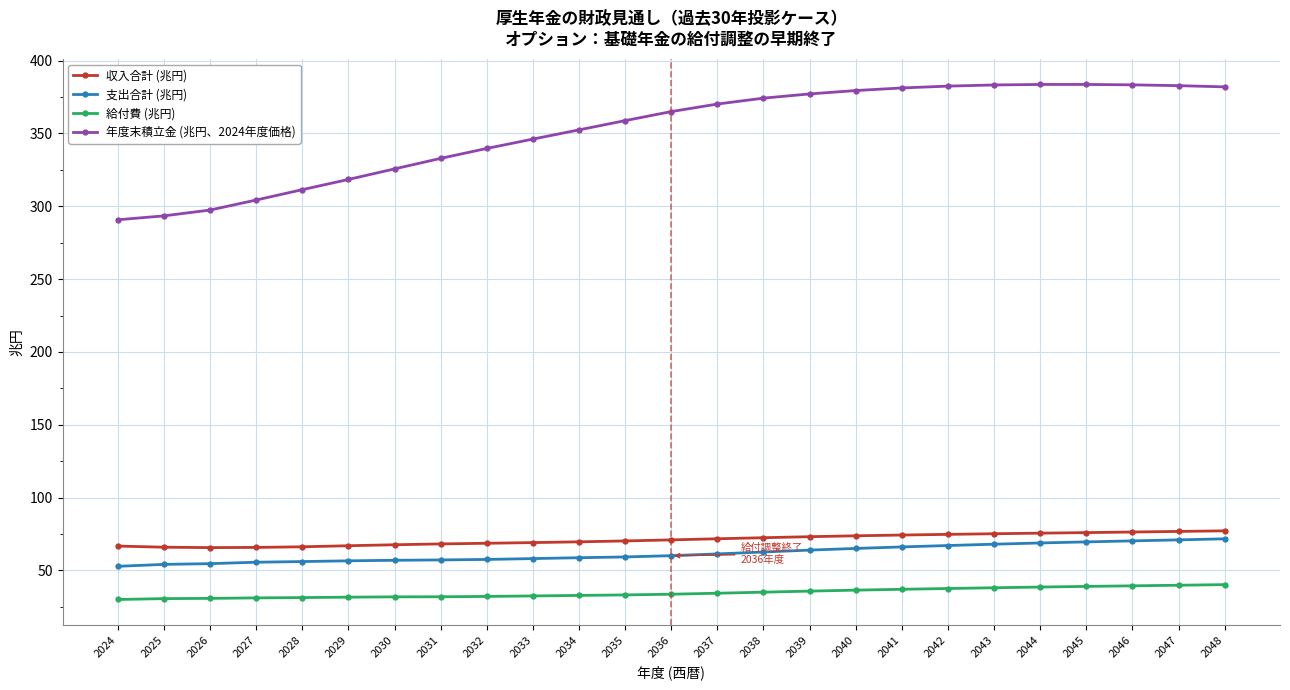

Which series has the largest range (max minus min)?

年度末積立金 (兆円、2024年度価格)